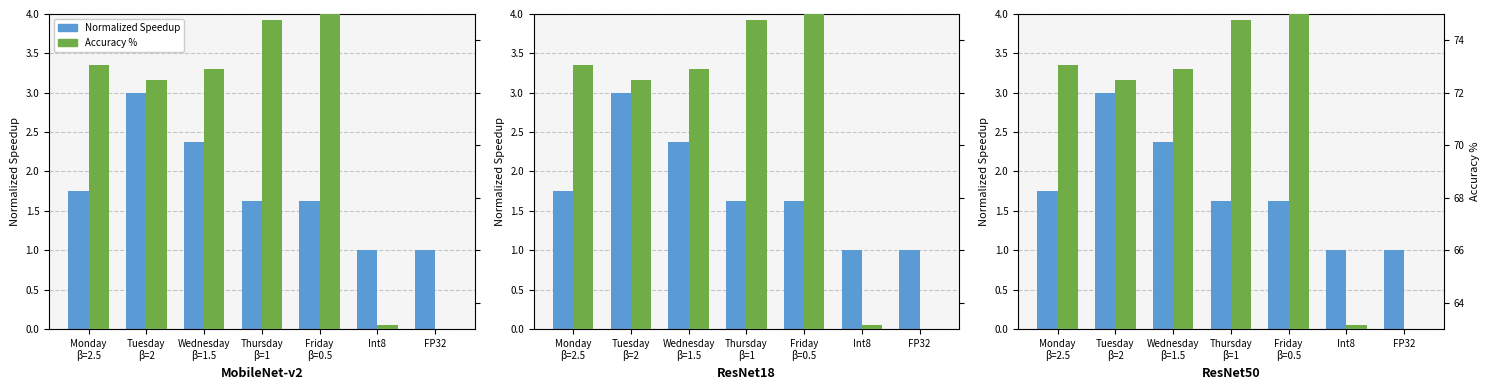

What is the minimum value for Accuracy %?

63.0